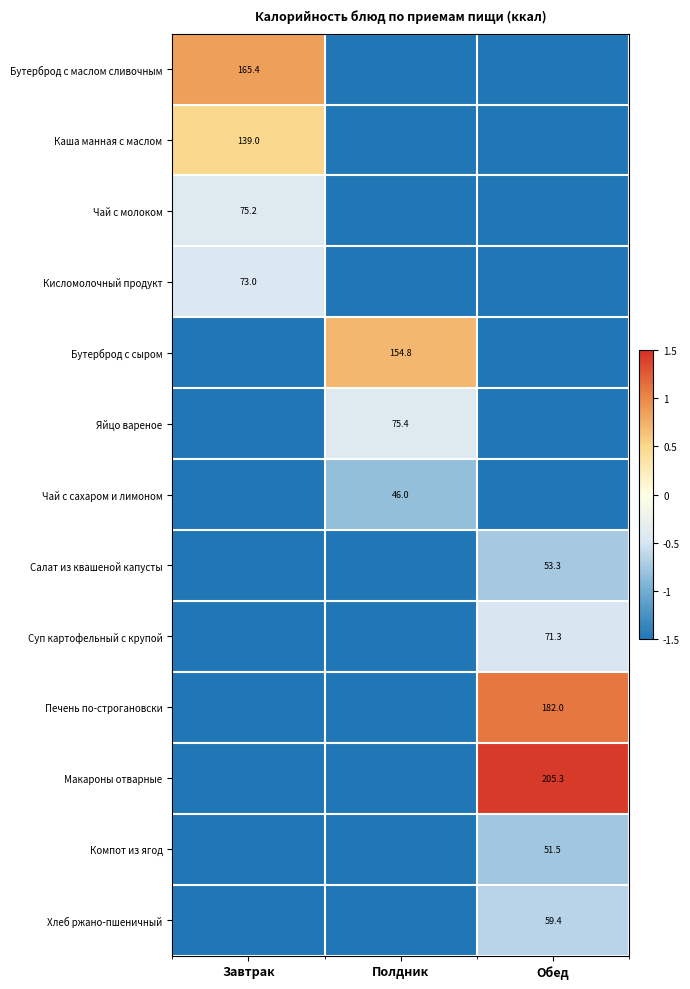

True or false: Макароны отварные has a value of 142.2 at Обед.

False